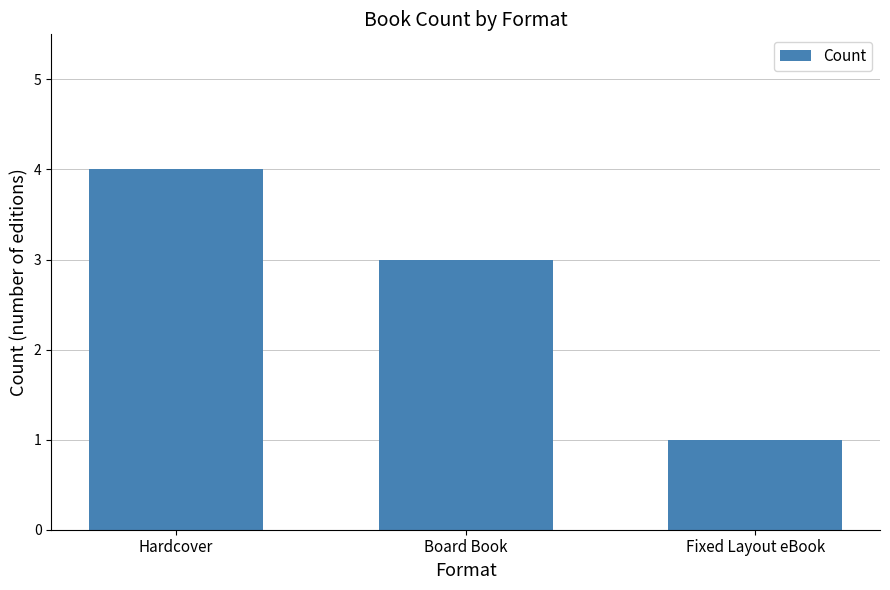

How many data points does each series have?

3